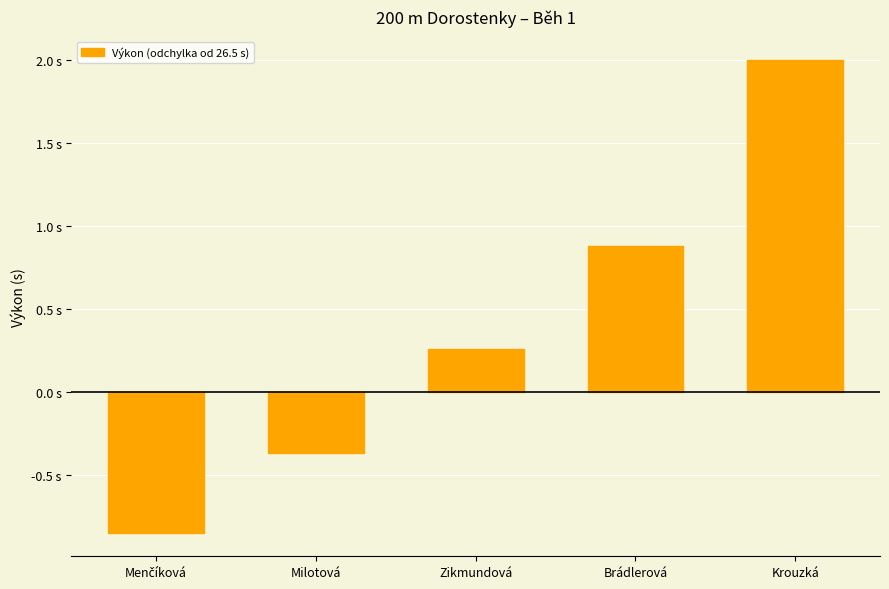

The value at Zikmundová is 0.3. True or false?

True